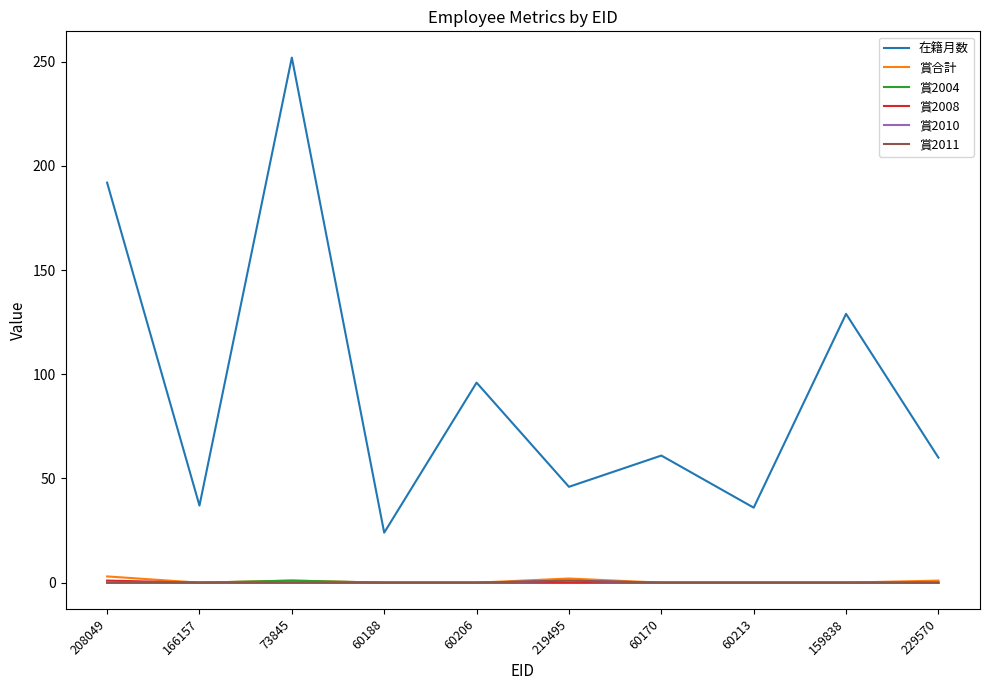

Is this an area chart (filled region under the line)?

No